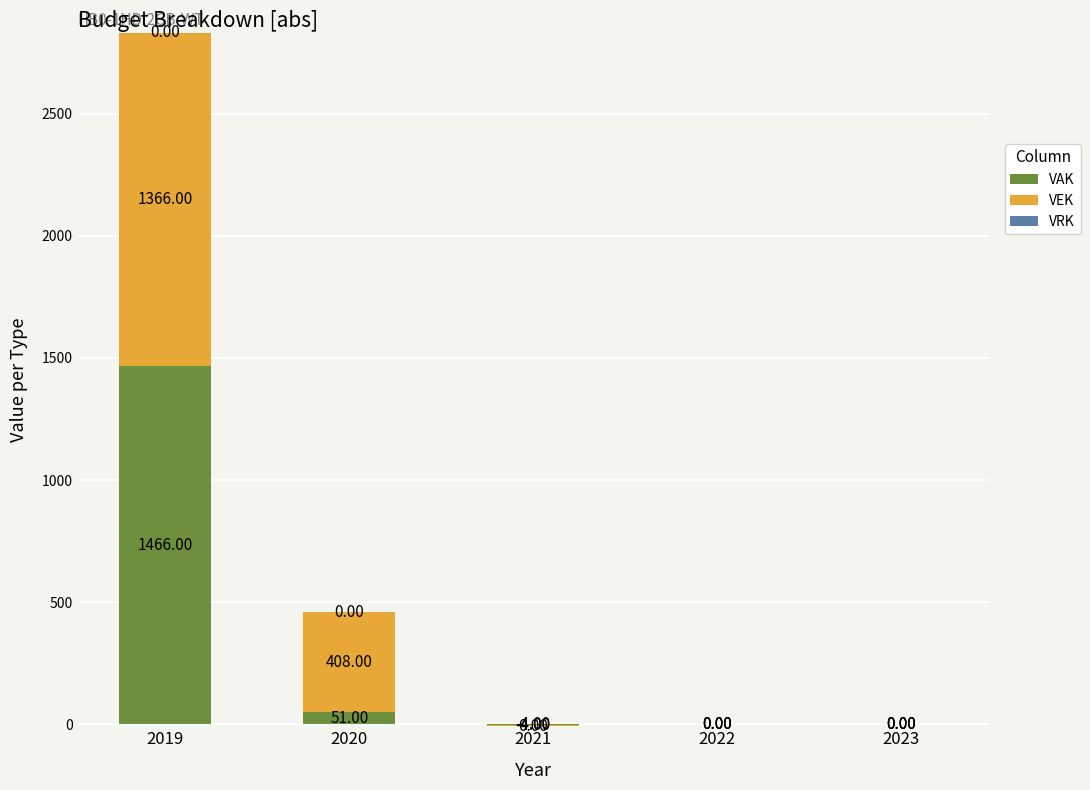

Rank the categories by VEK value from highest to lowest.

2019, 2020, 2022, 2023, 2021